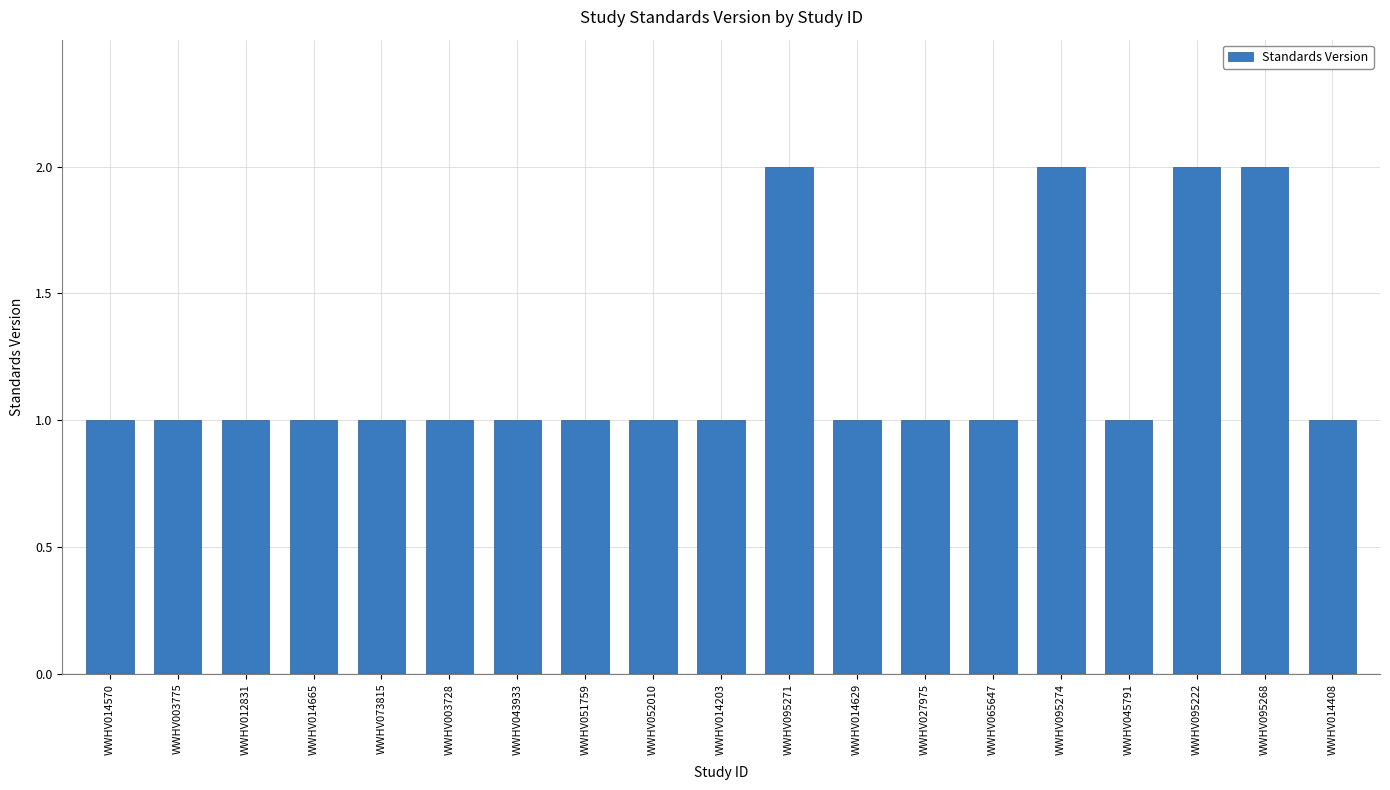

What position from the left is WWHV065647?

14